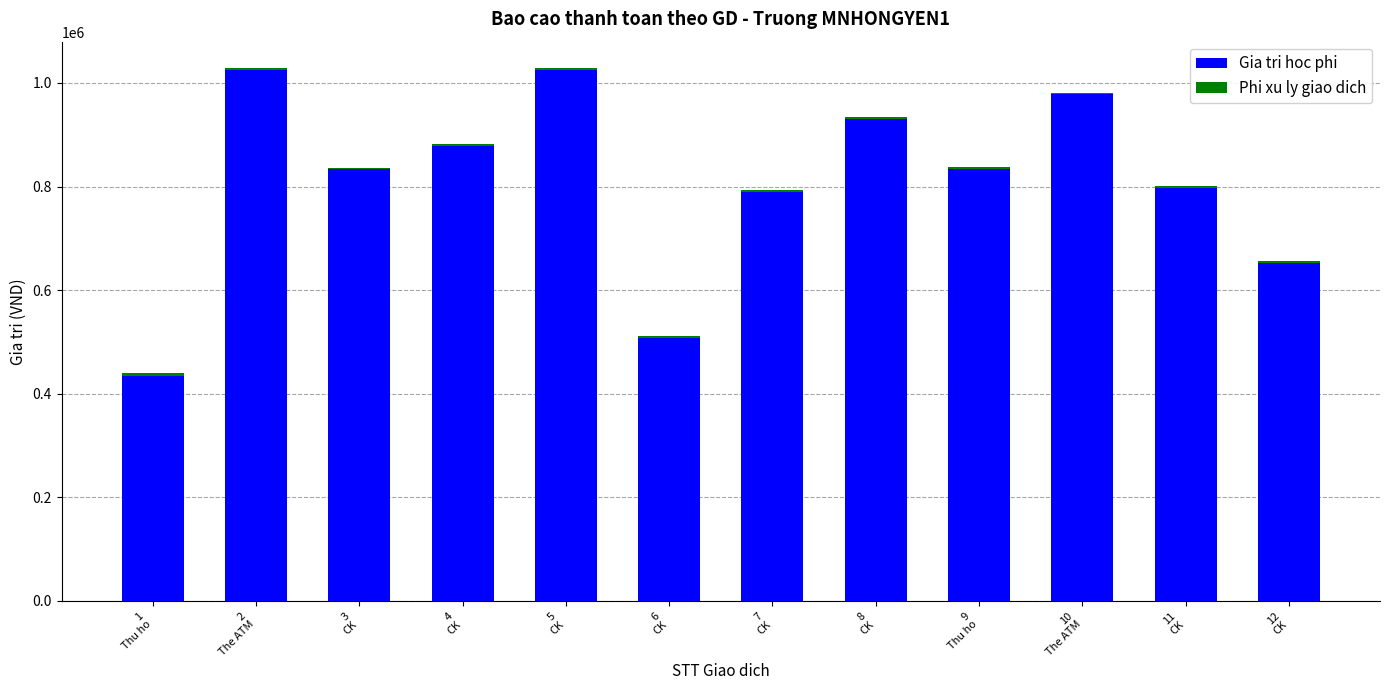

Are the bars horizontal?

No